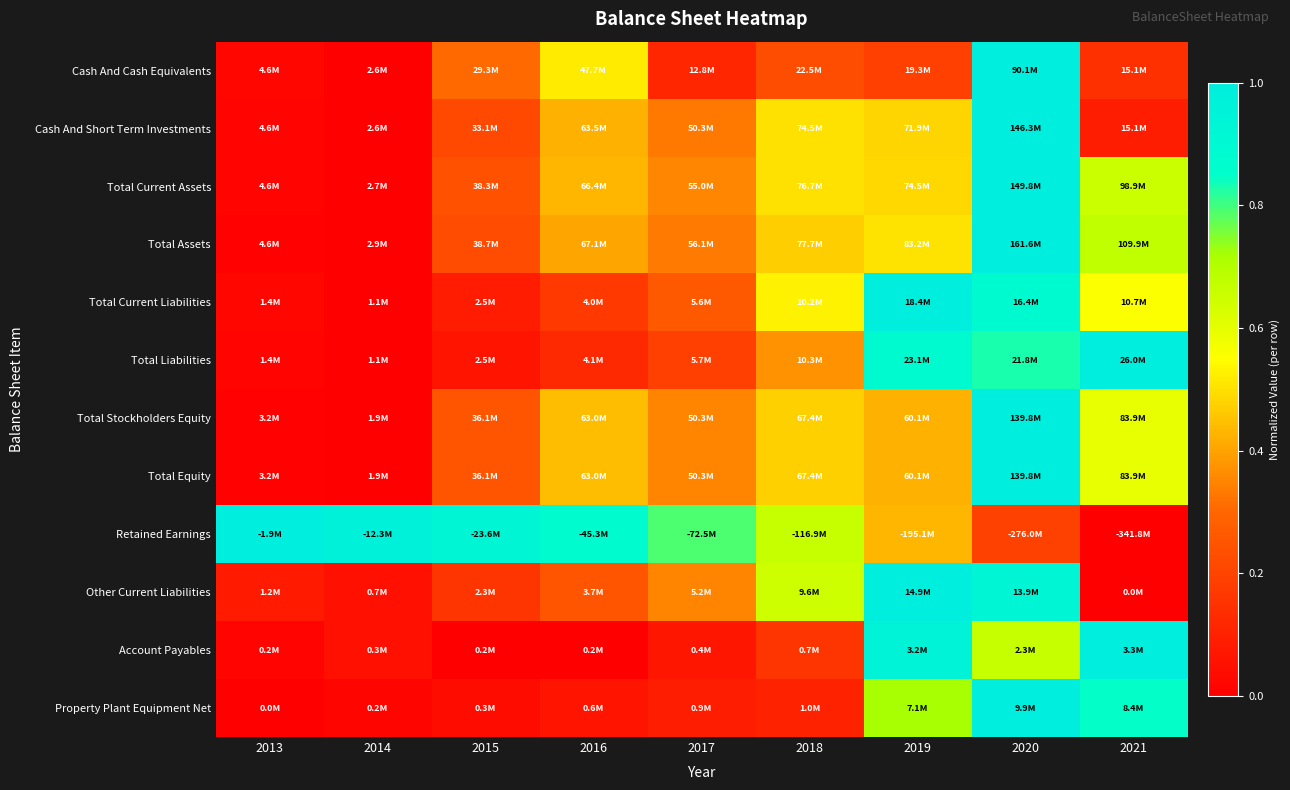

At 2021, list the series in order from smallest to largest.

Retained Earnings, Other Current Liabilities, Cash And Short Term Investments, Cash And Cash Equivalents, Total Current Liabilities, Total Stockholders Equity, Total Equity, Total Current Assets, Total Assets, Property Plant Equipment Net, Total Liabilities, Account Payables